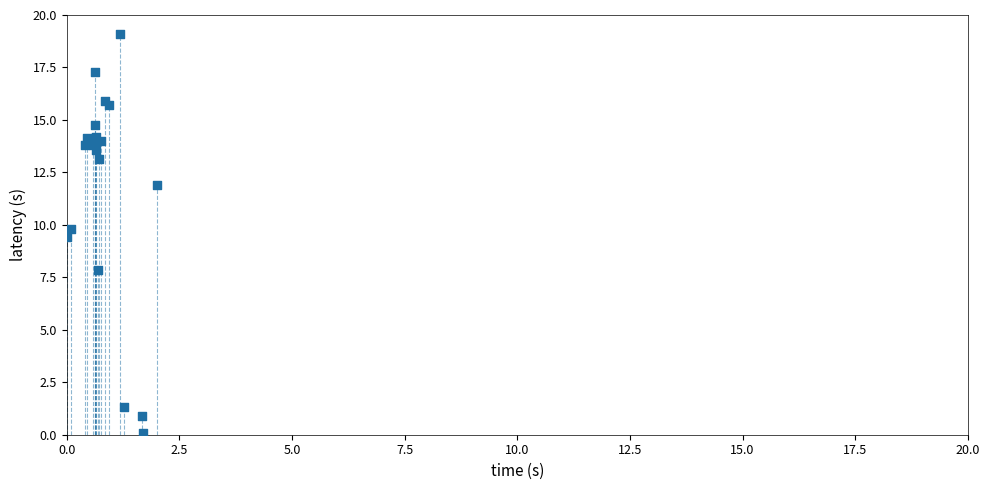

What Y value in the scatter plot is closest to 9?

9.4